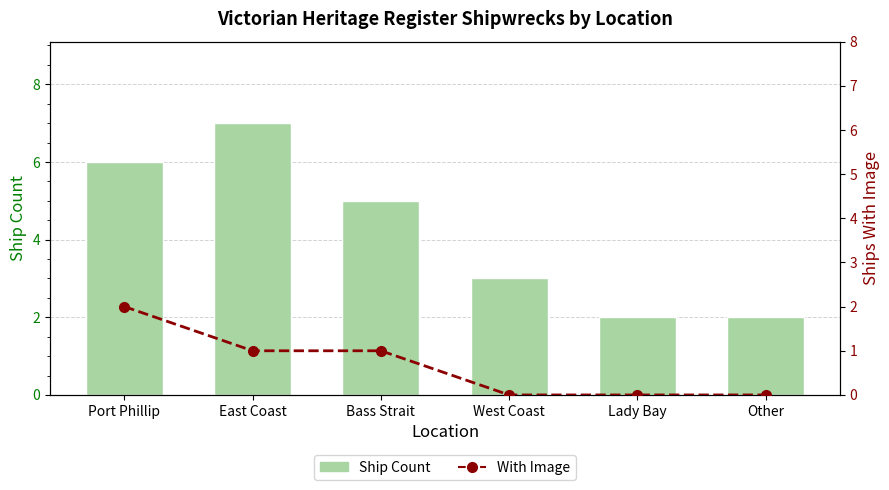

Where does the Ship Count series first go above 5?

Port Phillip